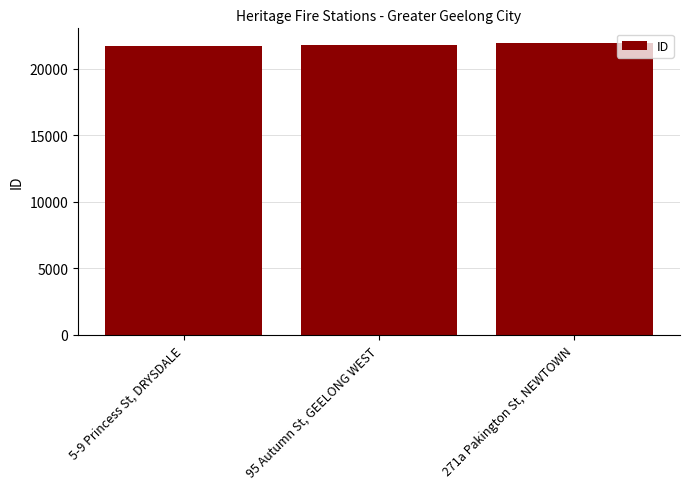

What is the maximum value shown in the chart?

21936